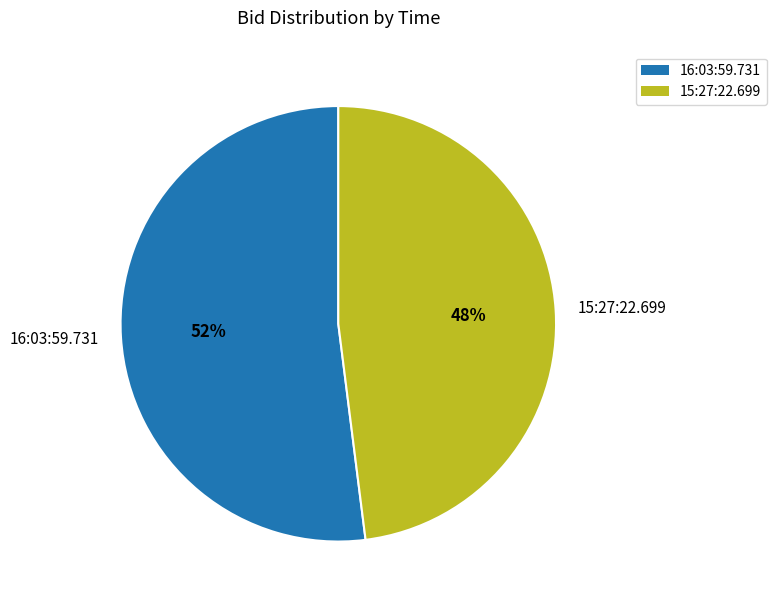

To the nearest percent, what percentage of the pie is 15:27:22.699?

48%